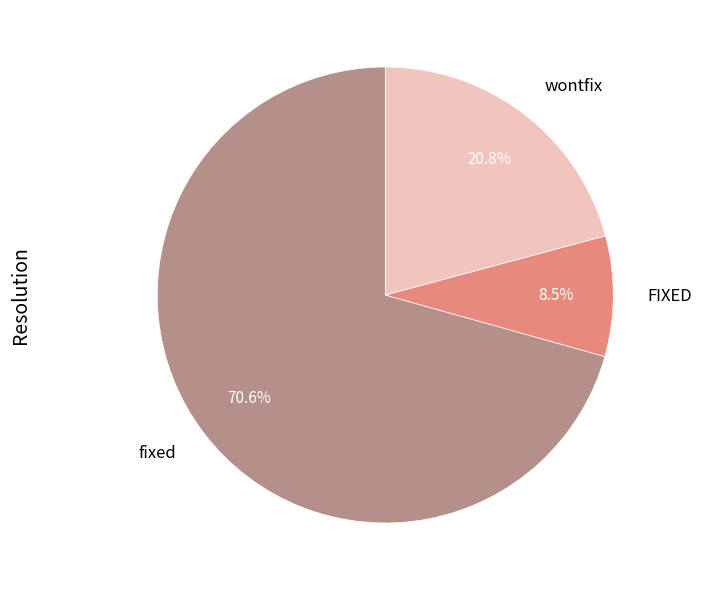

How many slices are in this pie chart?

3